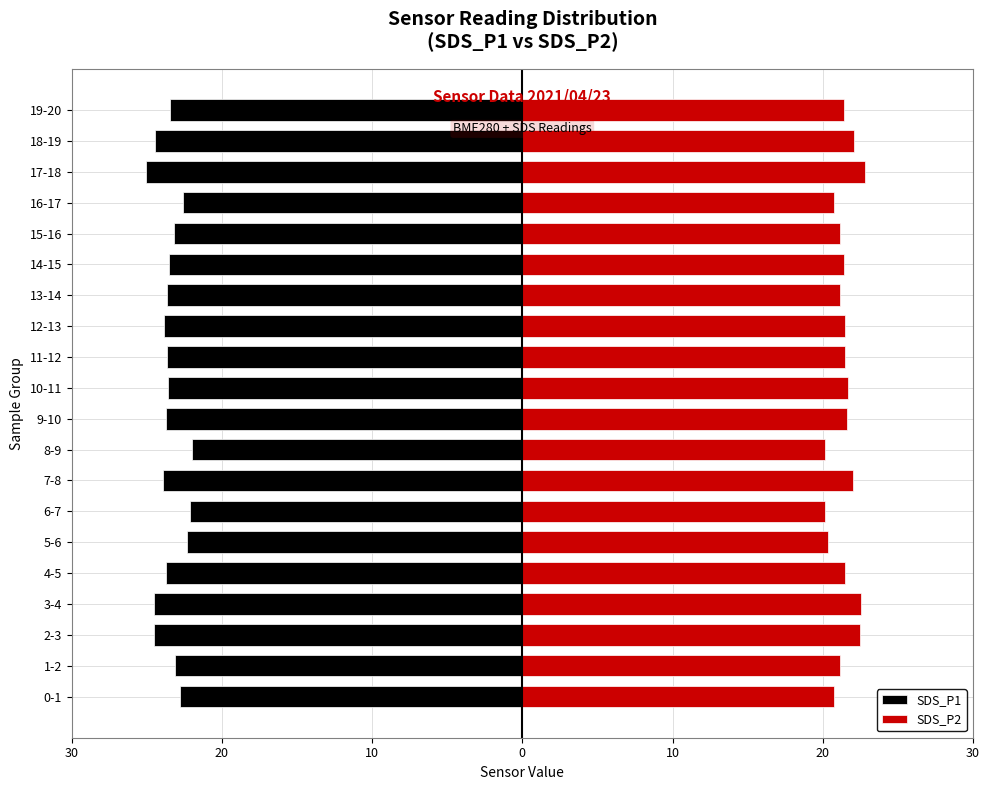

What is the minimum value for SDS_P2?

20.1